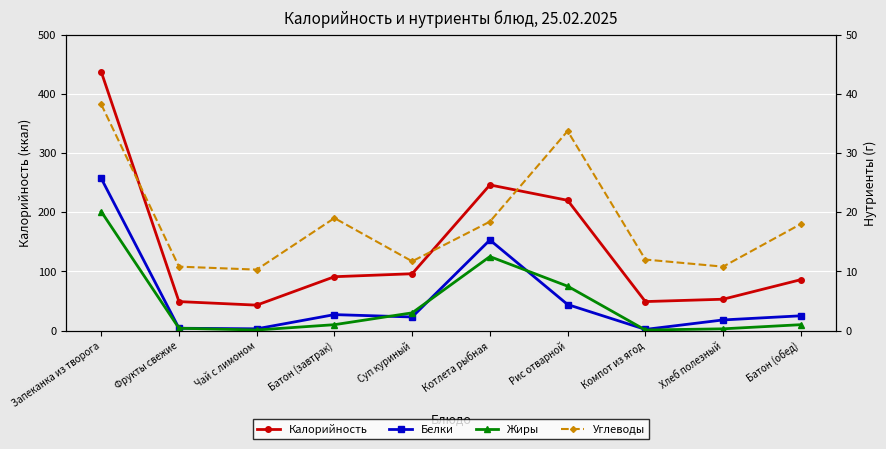

At how many categories does at least one series exceed 76?

6